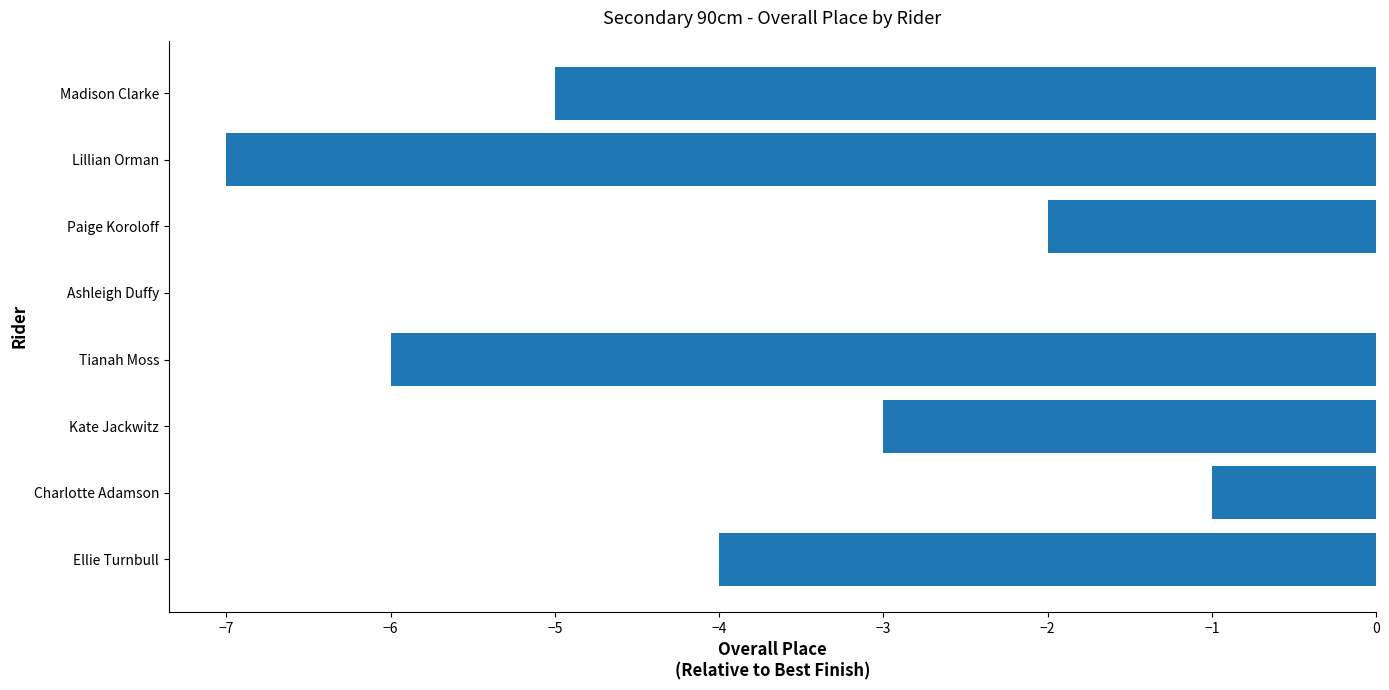

At which label is the value closest to -3?

Kate Jackwitz